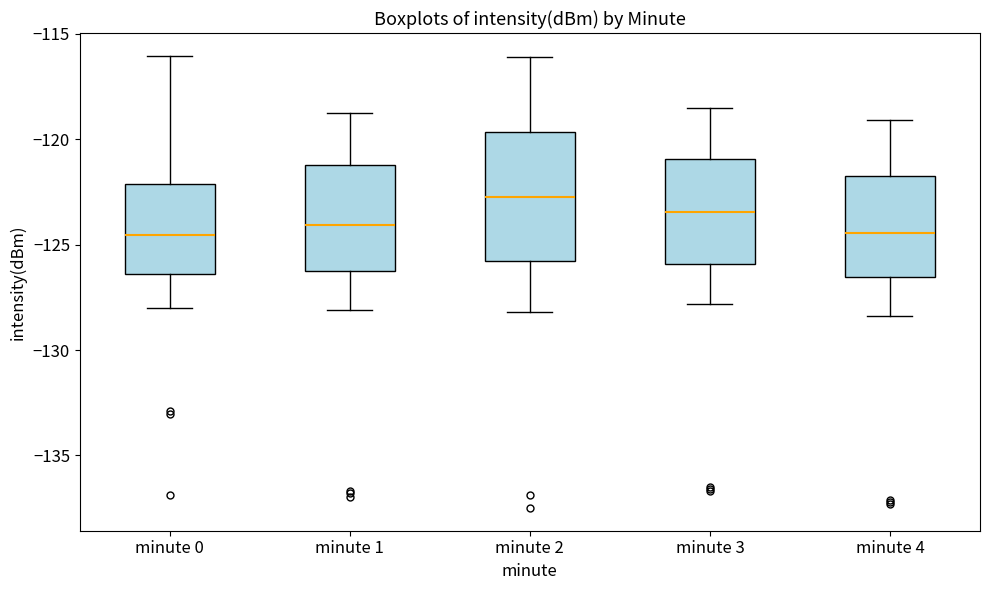

Where is the lower edge of the box for minute 1 on the y-axis? The values are not printed on the chart, so give them approximately, as read against the axis.

-126.0